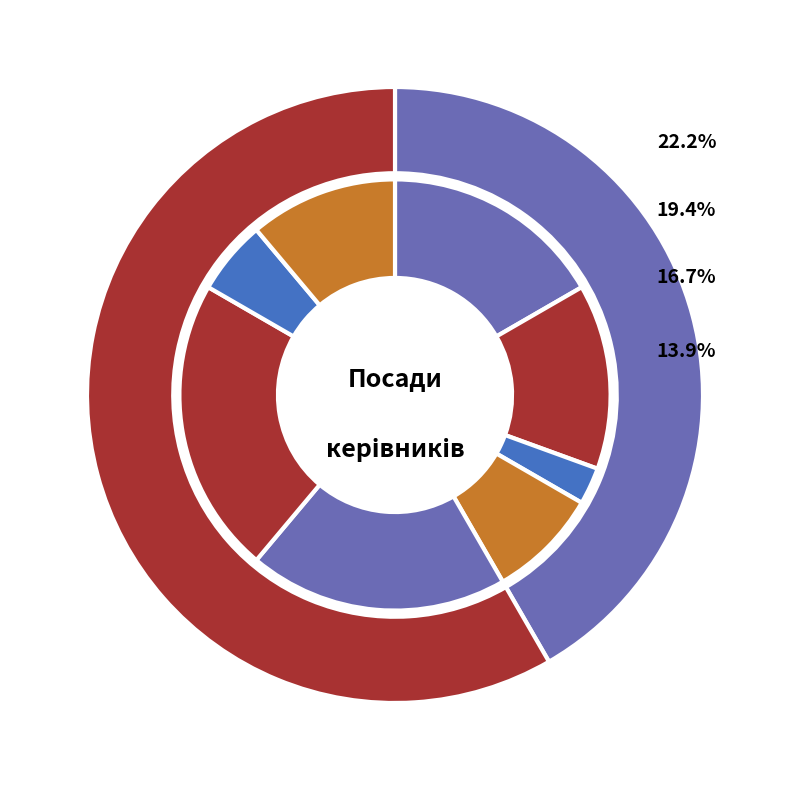

Count the number of slices in the pie.

8